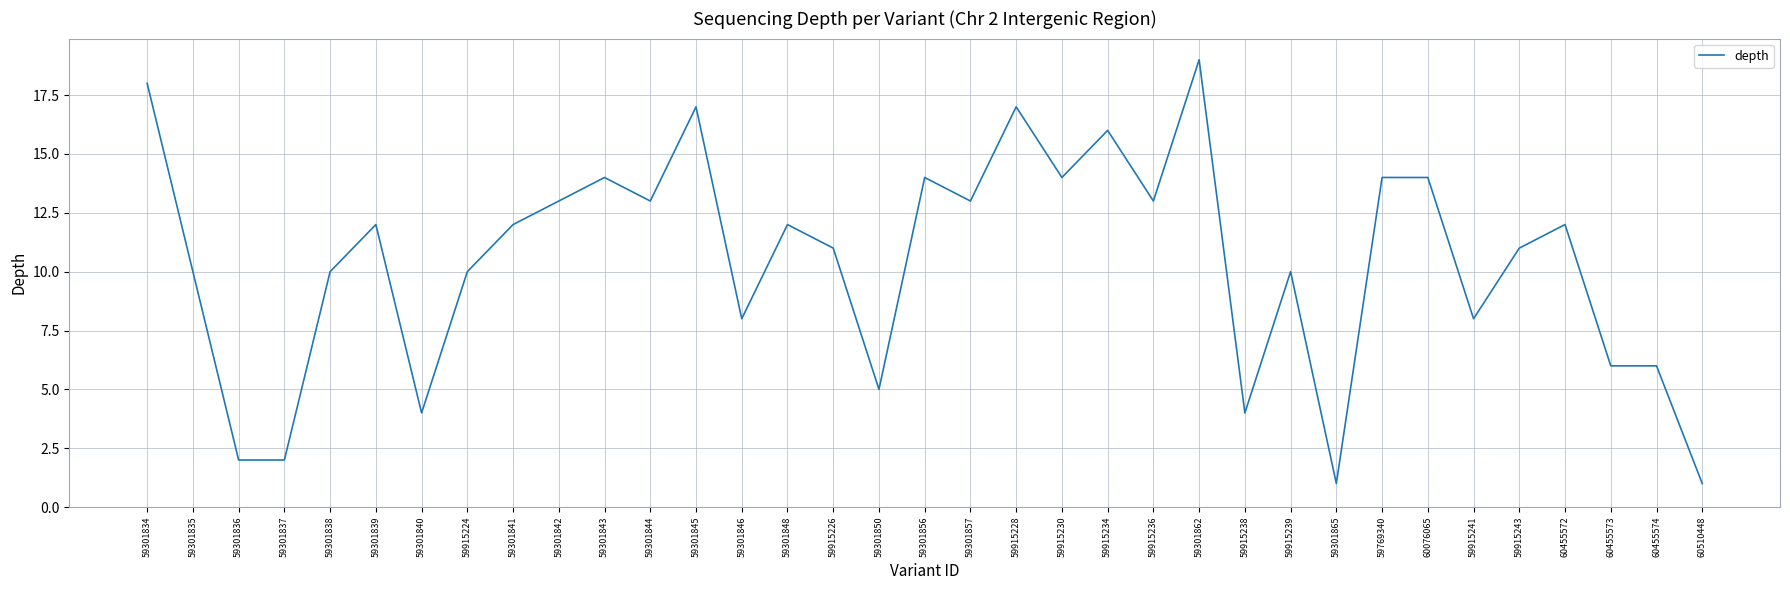

What is the ratio of the value at 59301844 to the value at 59915226?

1.2